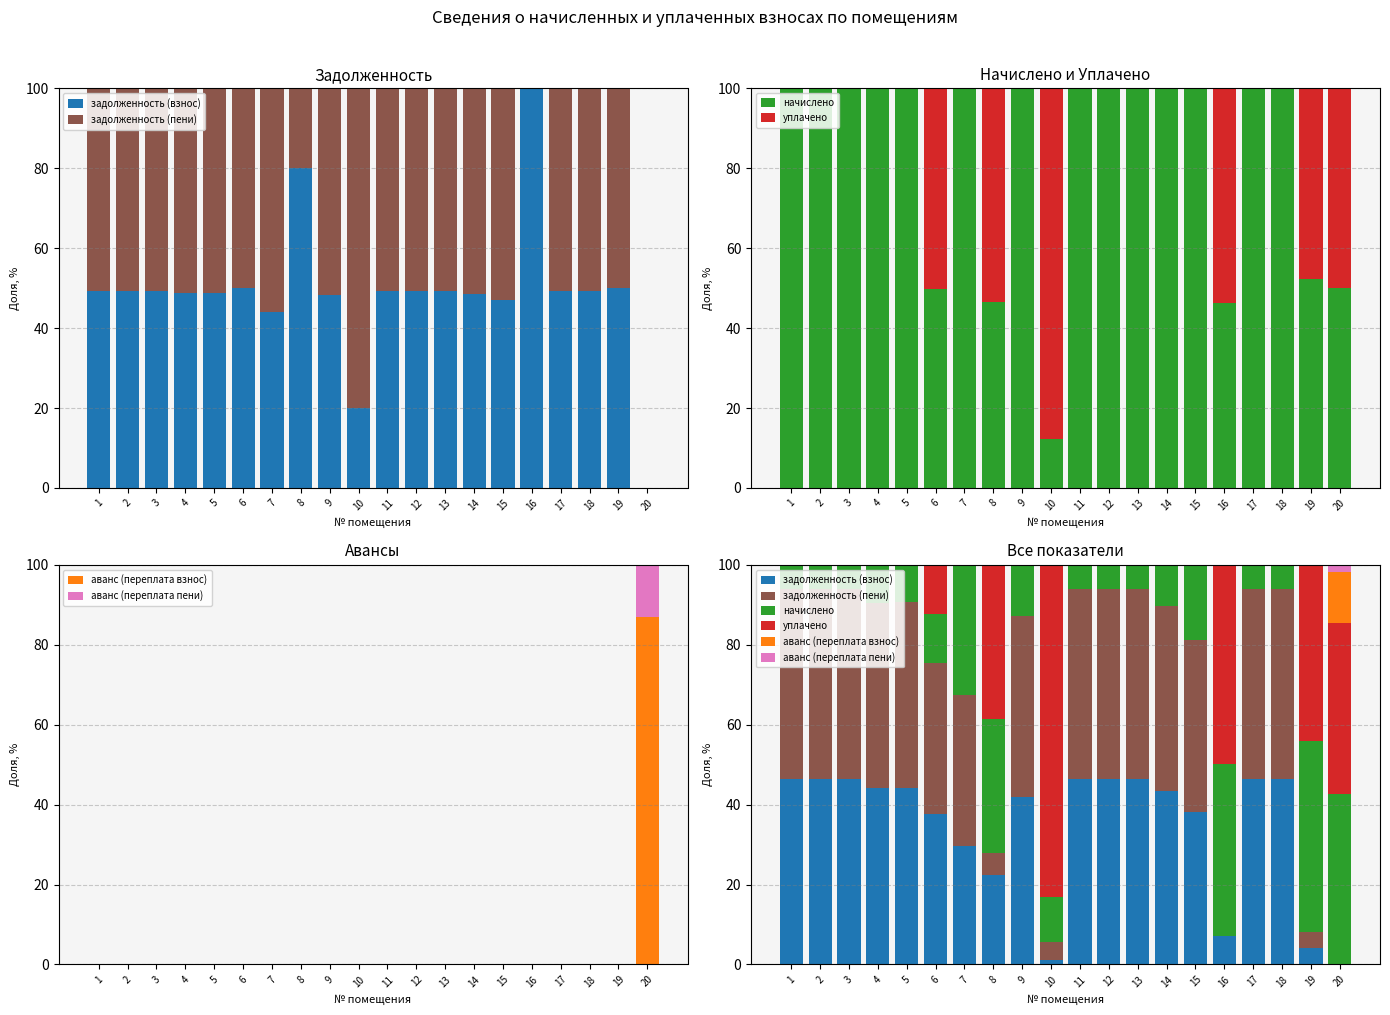

How many groups of bars are there?

20